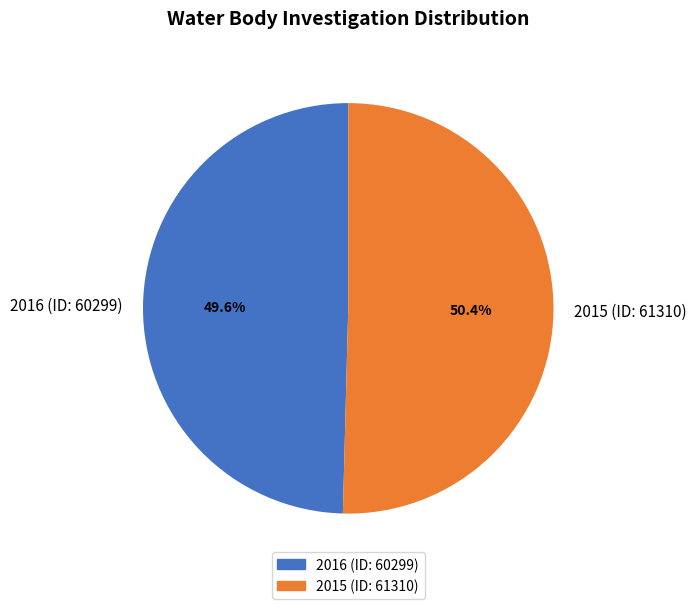

What is the ratio of the value at 2016 (ID: 60299) to the value at 2015 (ID: 61310)?

1.0